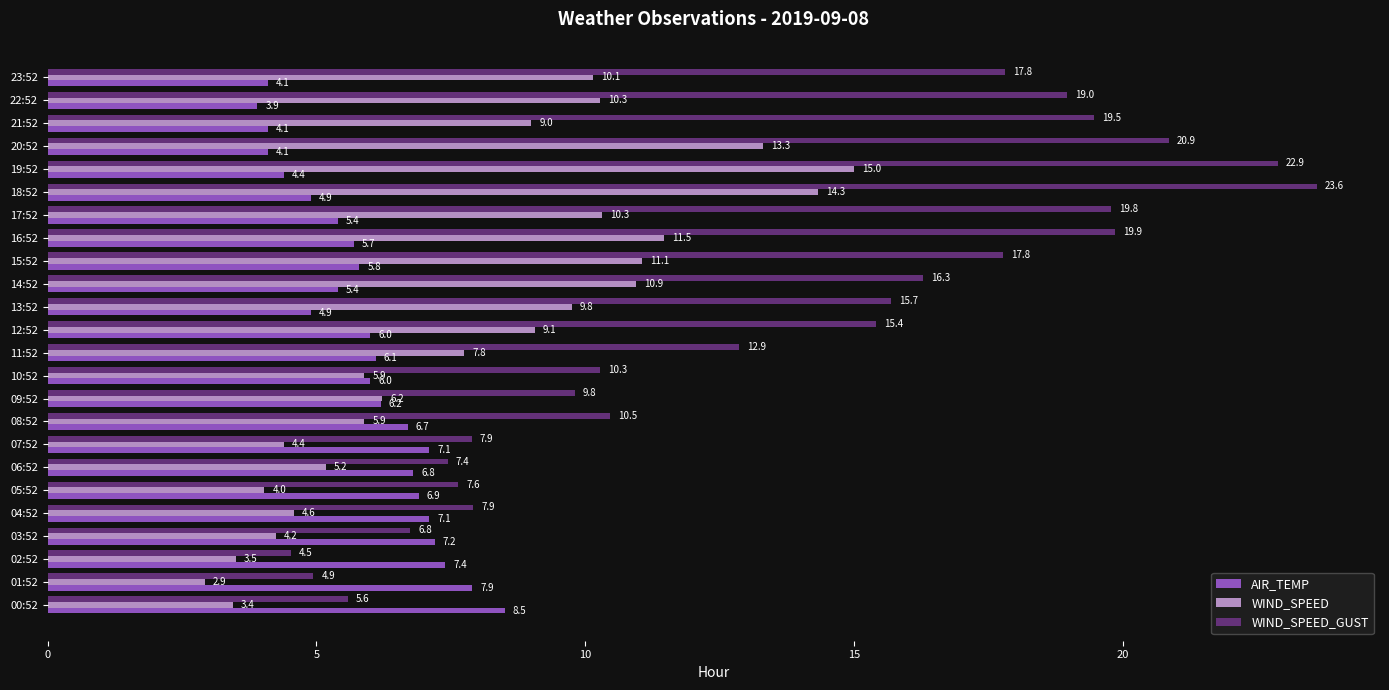

Is it true that WIND_SPEED_GUST equals 7.6 at 05:52?

True